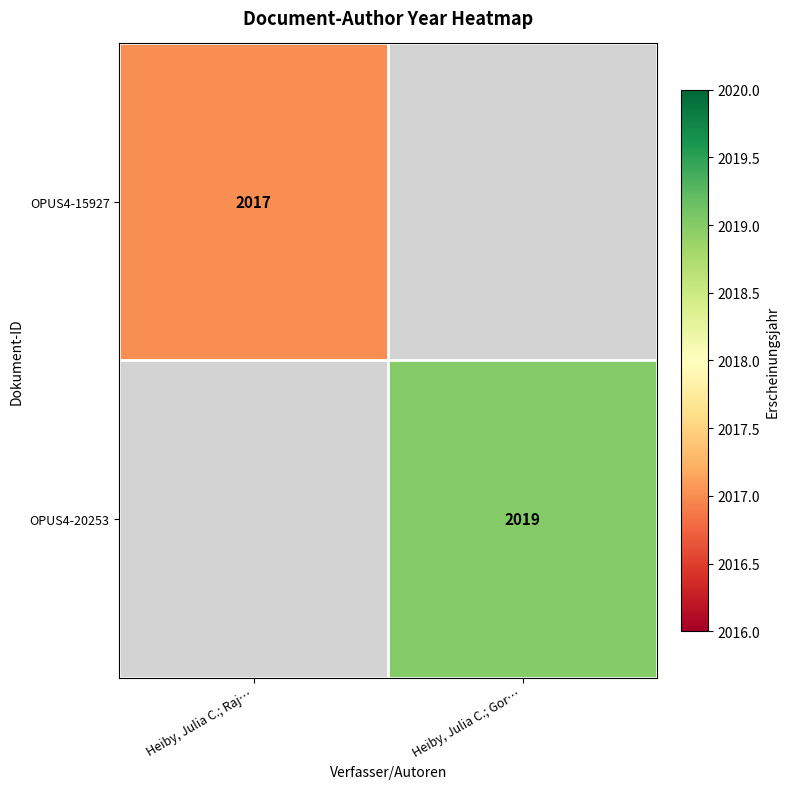

Between Heiby, Julia C.; Raj… and Heiby, Julia C.; Gor…, which is larger?

Heiby, Julia C.; Gor…